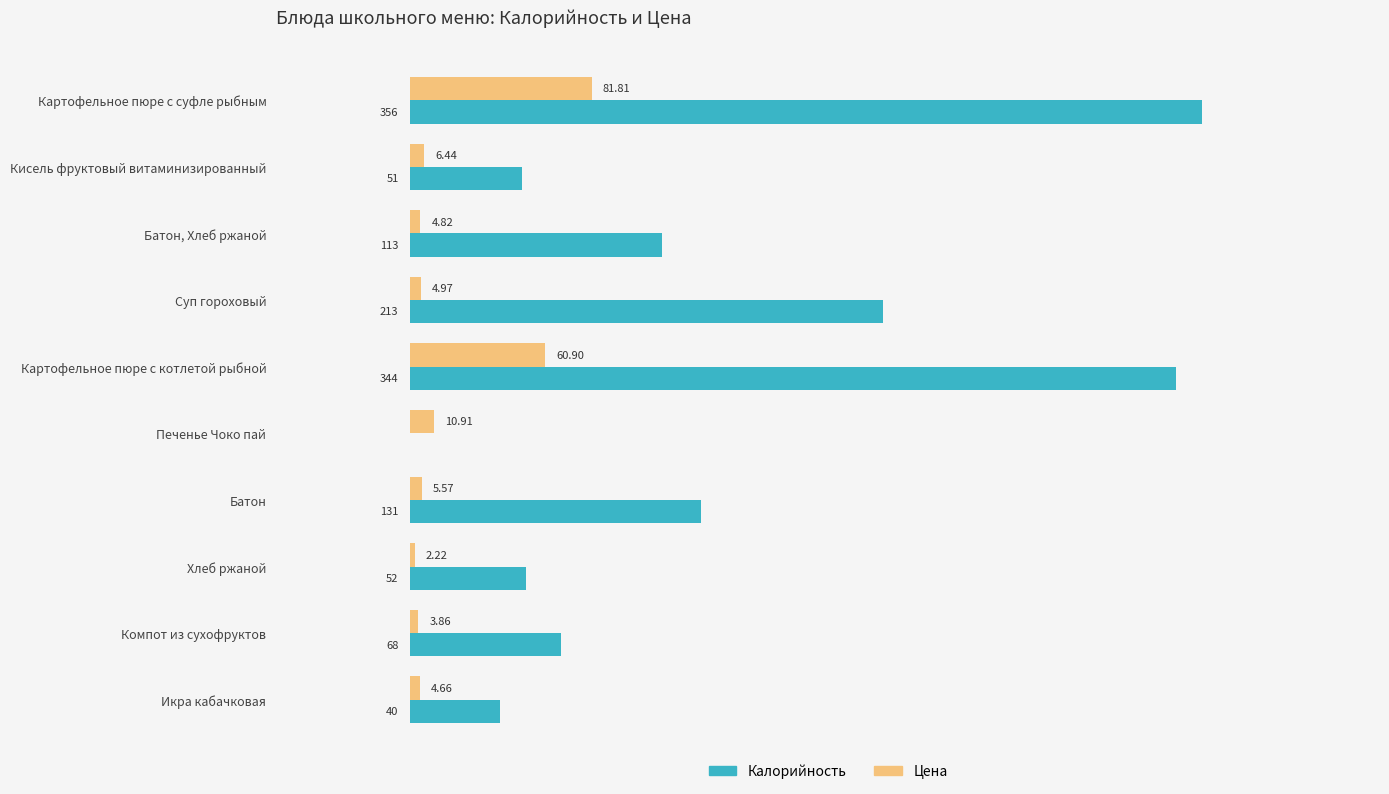

Which category has the highest value in the Калорийность series?

Картофельное пюре с суфле рыбным